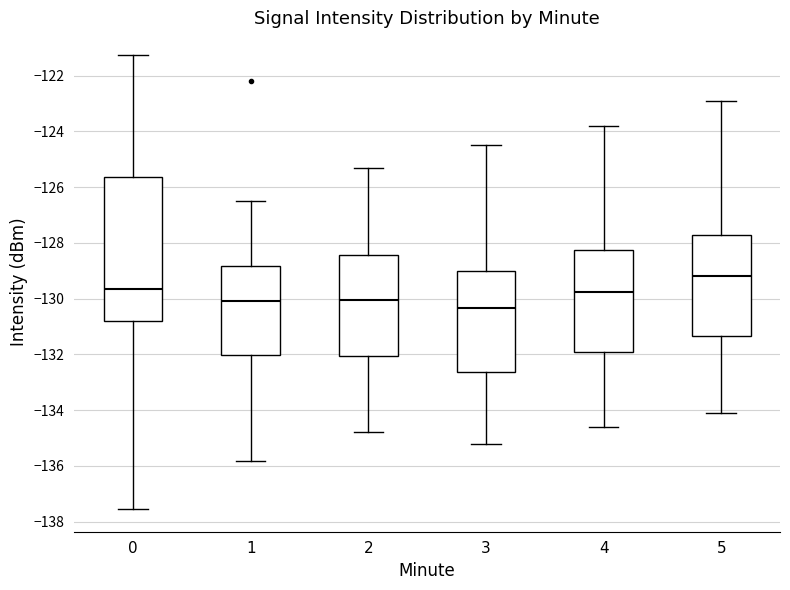

Which box has the lowest median line?

3